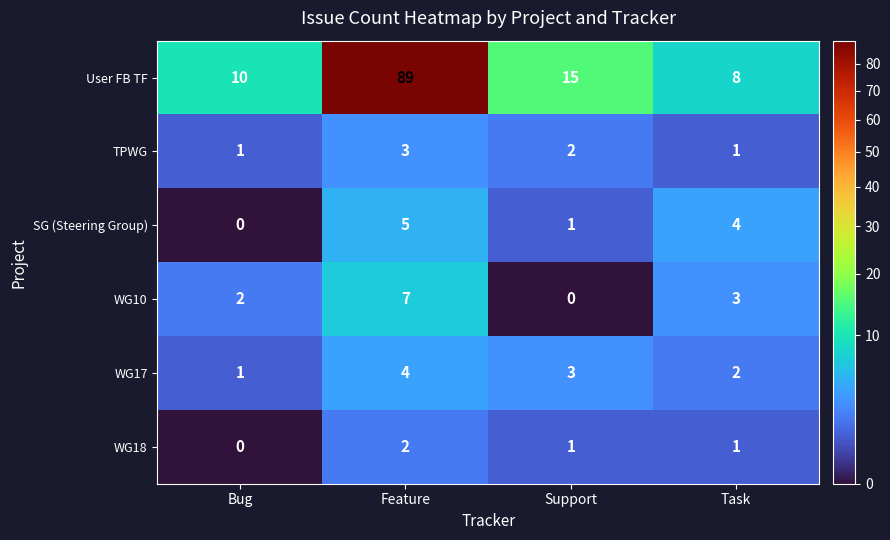

At which label does User FB TF reach its minimum?

Task